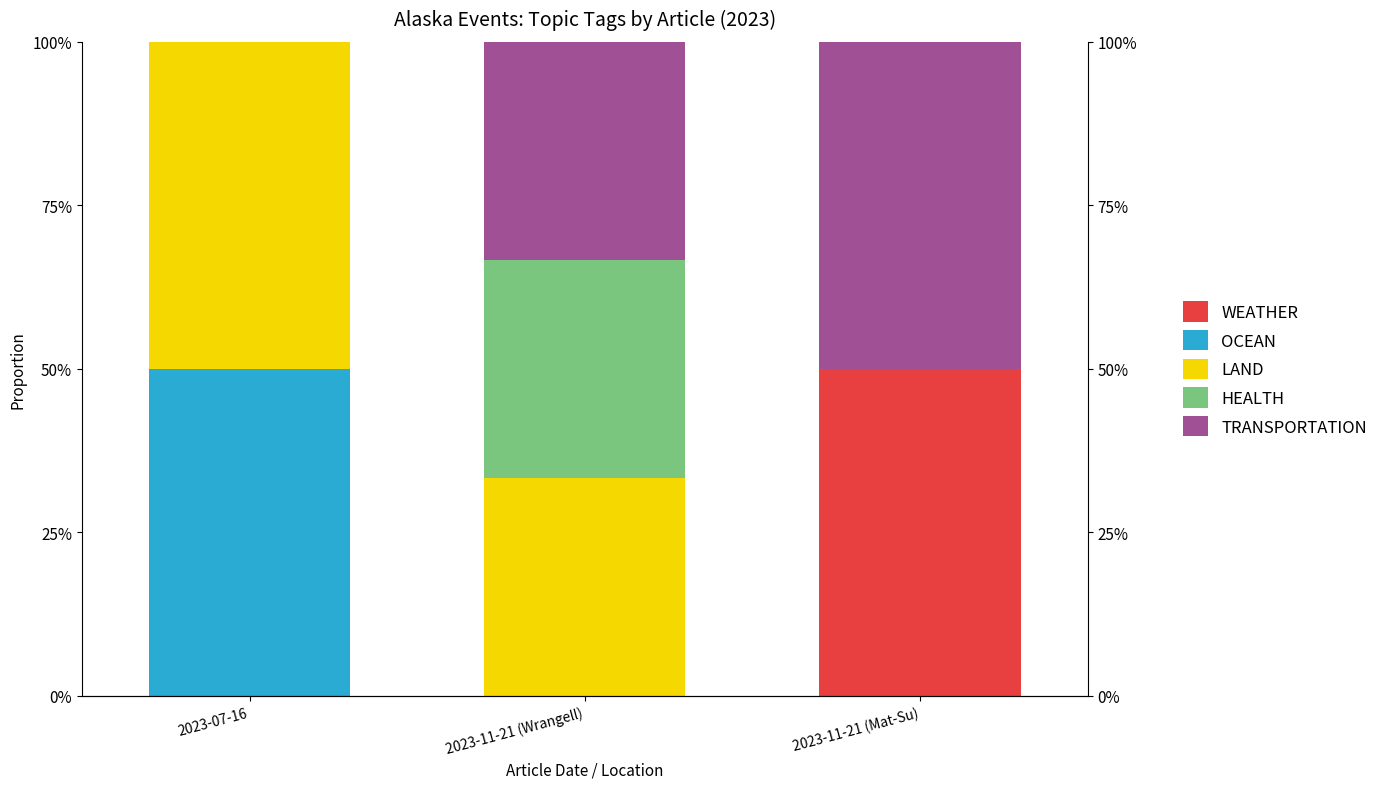

Reading right to left, extract all data points from this chart.

WEATHER: 50.0	0.0	0.0
OCEAN: 0.0	0.0	50.0
LAND: 0.0	33.3	50.0
HEALTH: 0.0	33.3	0.0
TRANSPORTATION: 50.0	33.3	0.0